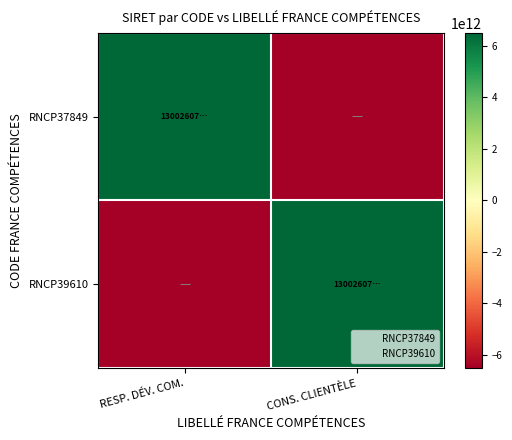

At which category is the sum across all series the highest?

RESP. DÉV. COM.